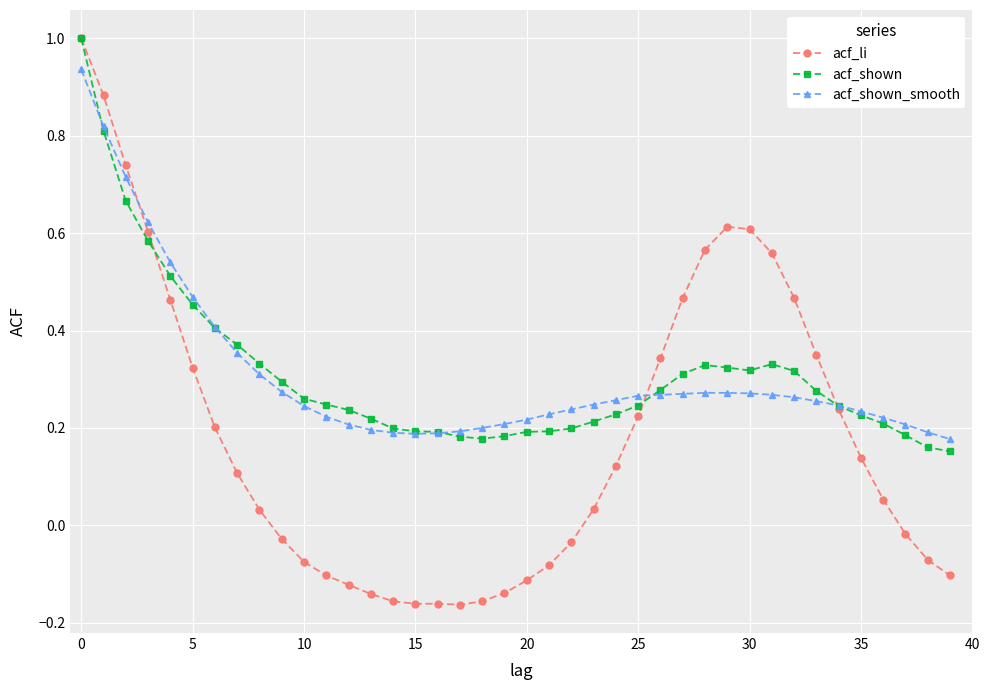

True or false: acf_li and acf_shown_smooth intersect in this chart.

True